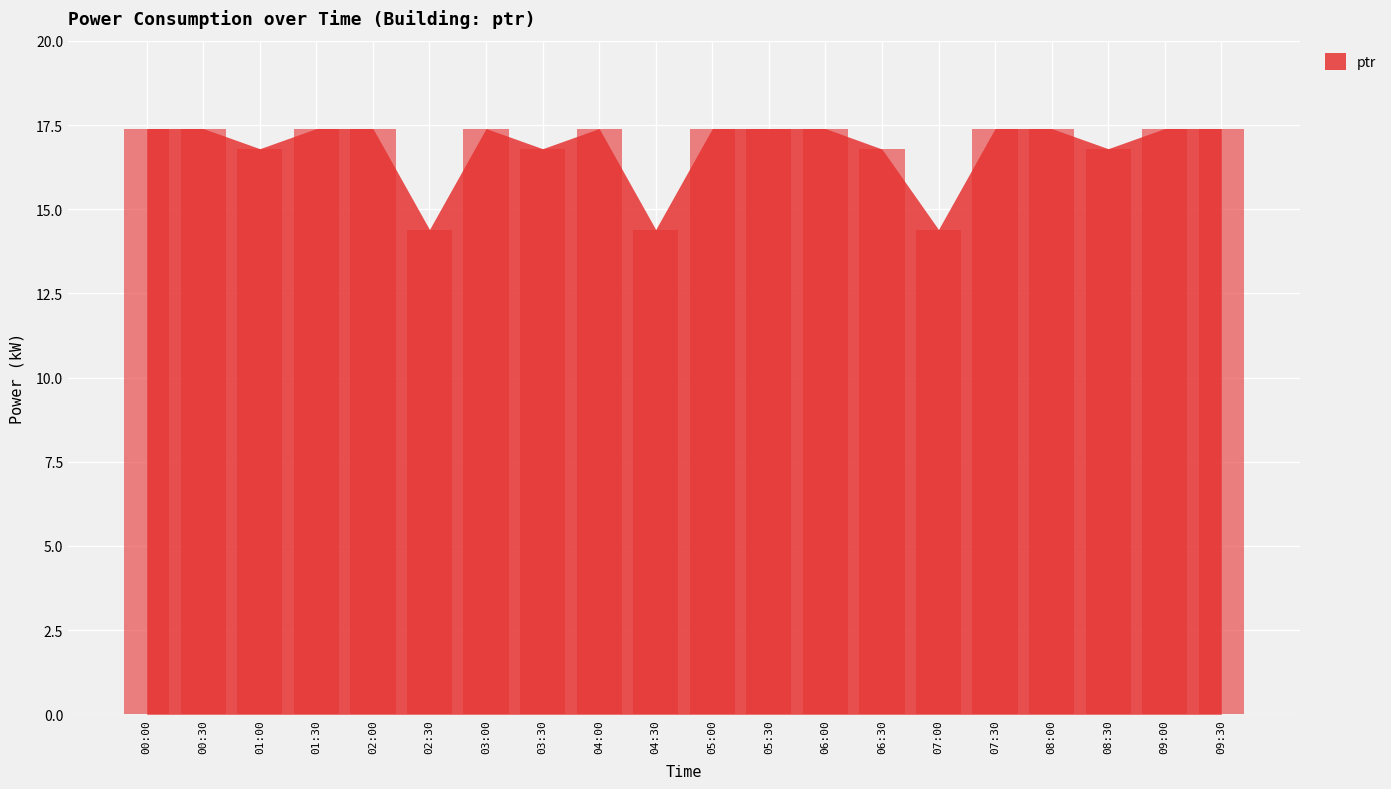

What is the minimum value shown in the chart?

14.4